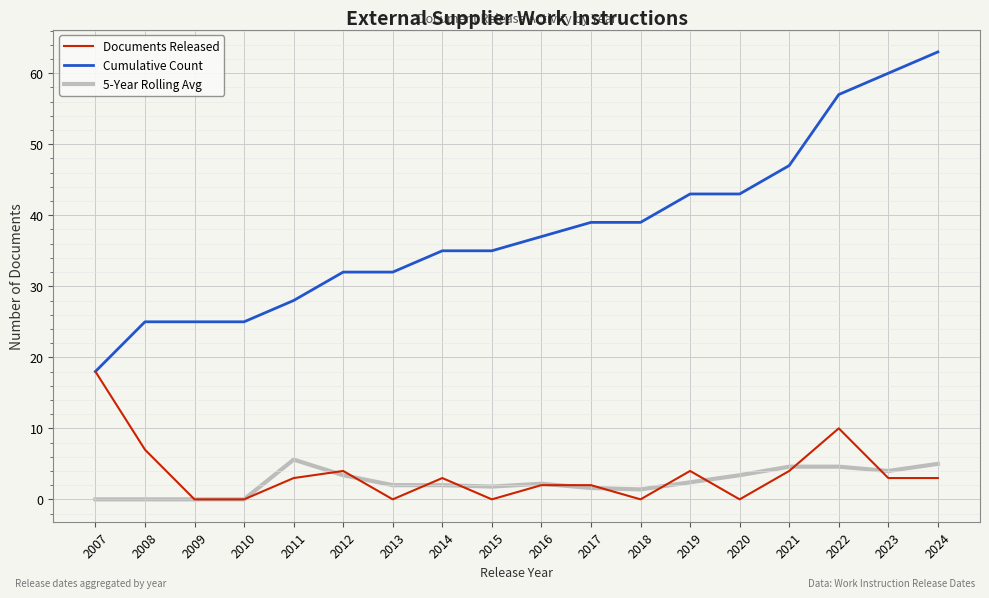

True or false: 5-Year Rolling Avg and Cumulative Count cross at least once.

False